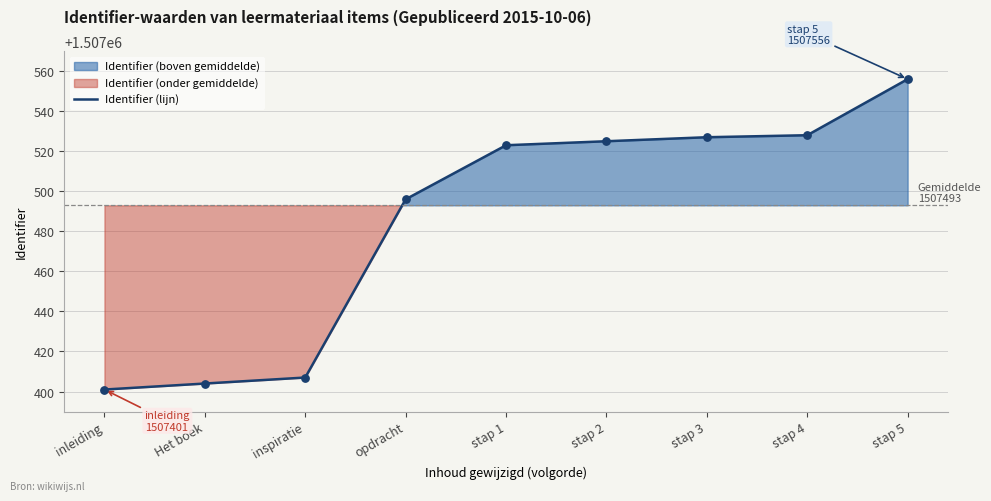

What is the change in value from stap 4 to stap 5?

+28